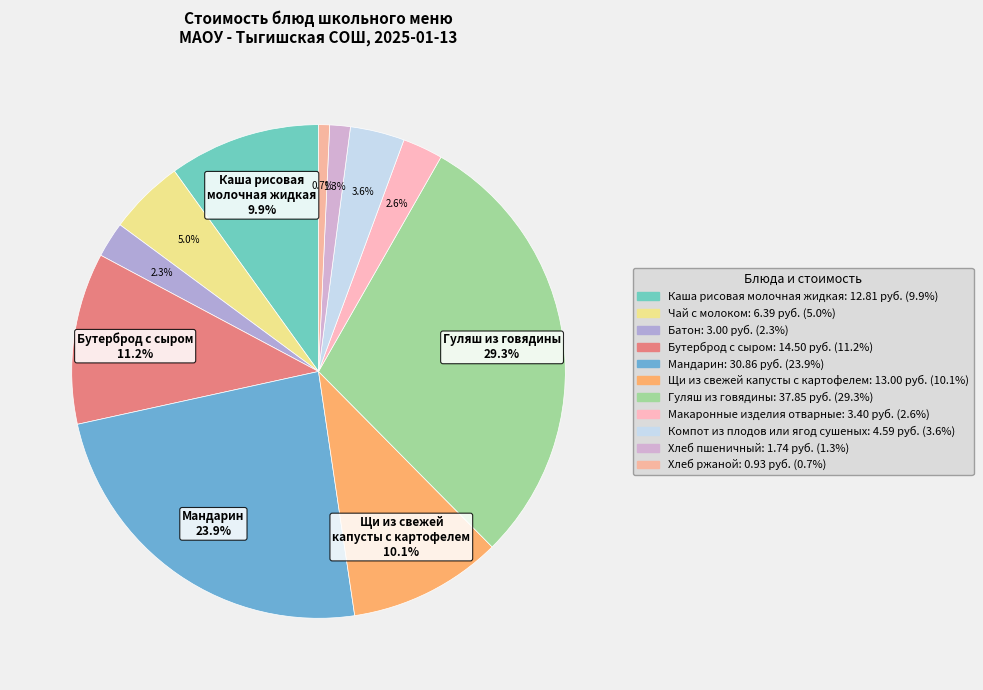

To the nearest percent, what is the average slice percentage?

9%